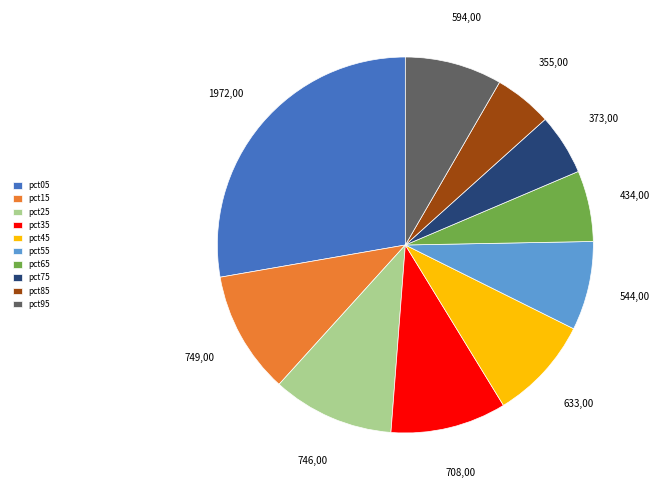

Do pct45 and pct05 together represent more than half of the pie?

No